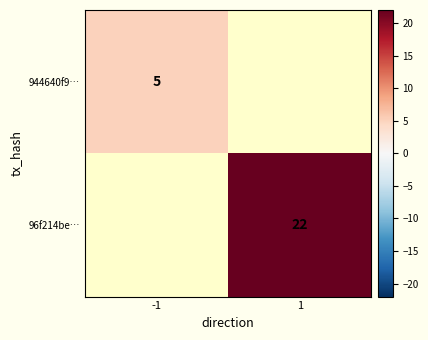

True or false: 944640f9… has a value of 5 at -1.

True